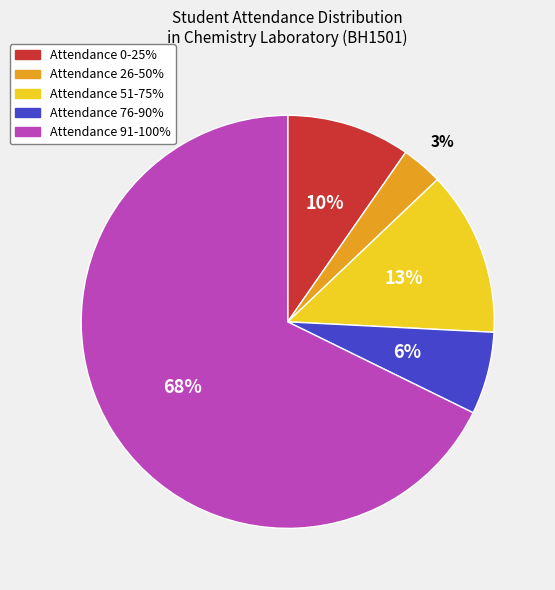

Is there any slice that represents more than half of the pie?

Yes